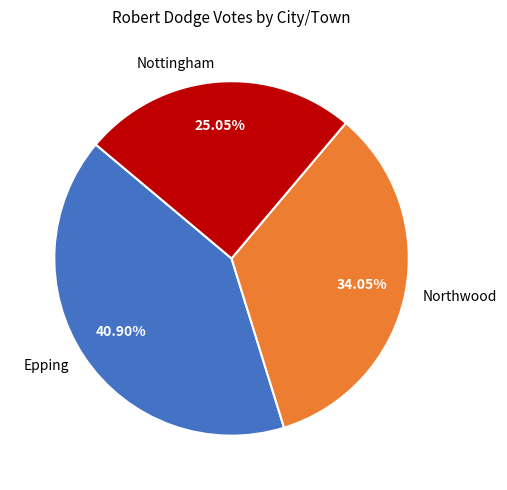

Count the number of slices in the pie.

3